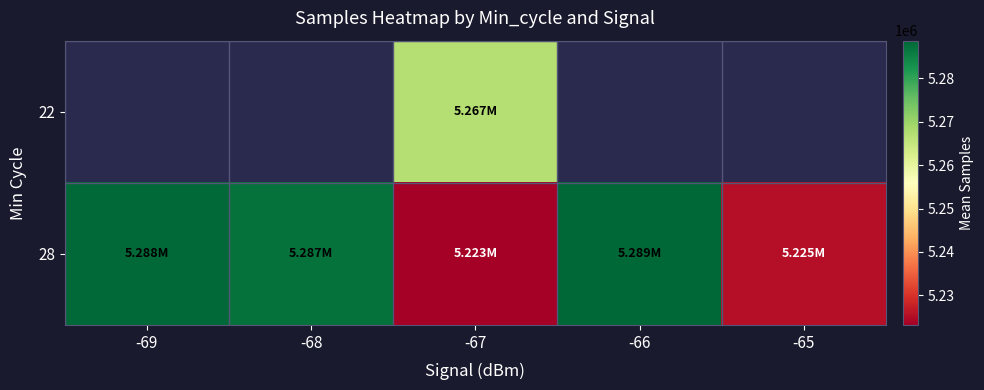

What is the lowest value of the 28 series?

5223168.8